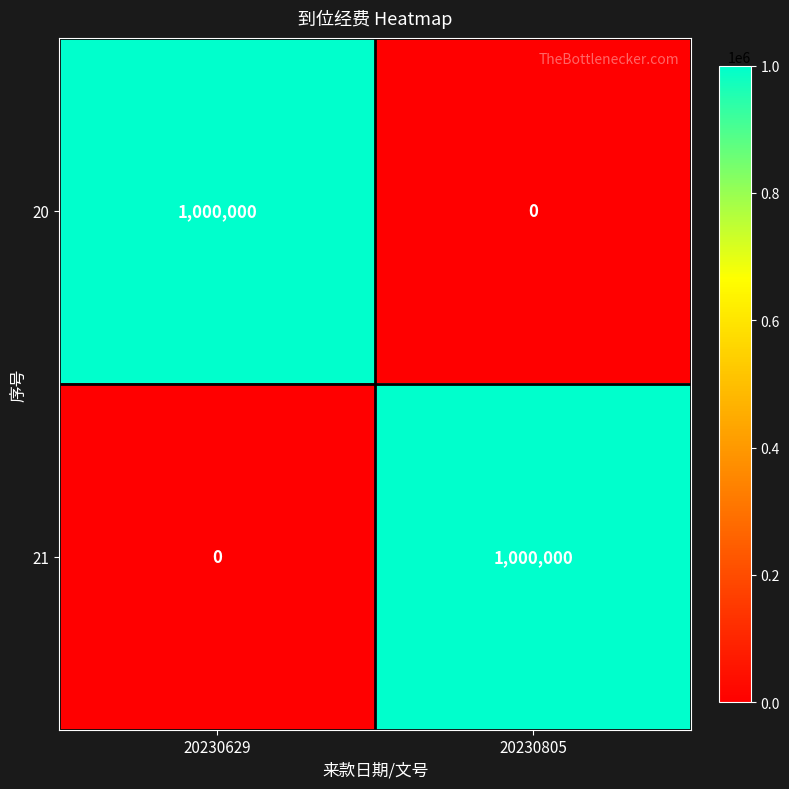

What is the difference between the highest and lowest values at 20230805?

1000000